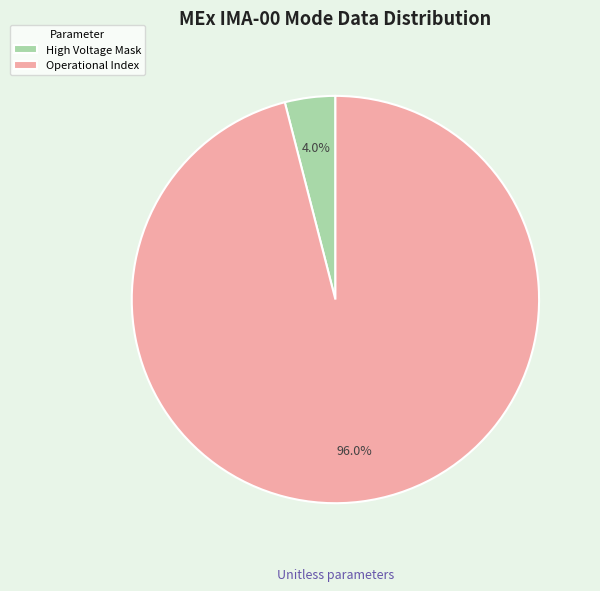

What is the largest slice in the pie chart?

Operational Index